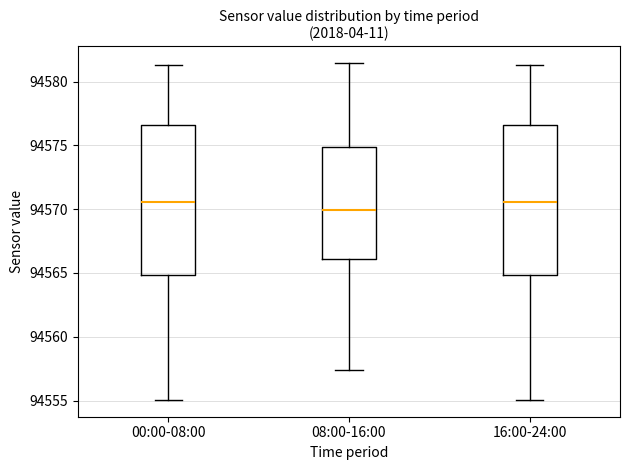

Which box has the lowest median line?

08:00-16:00